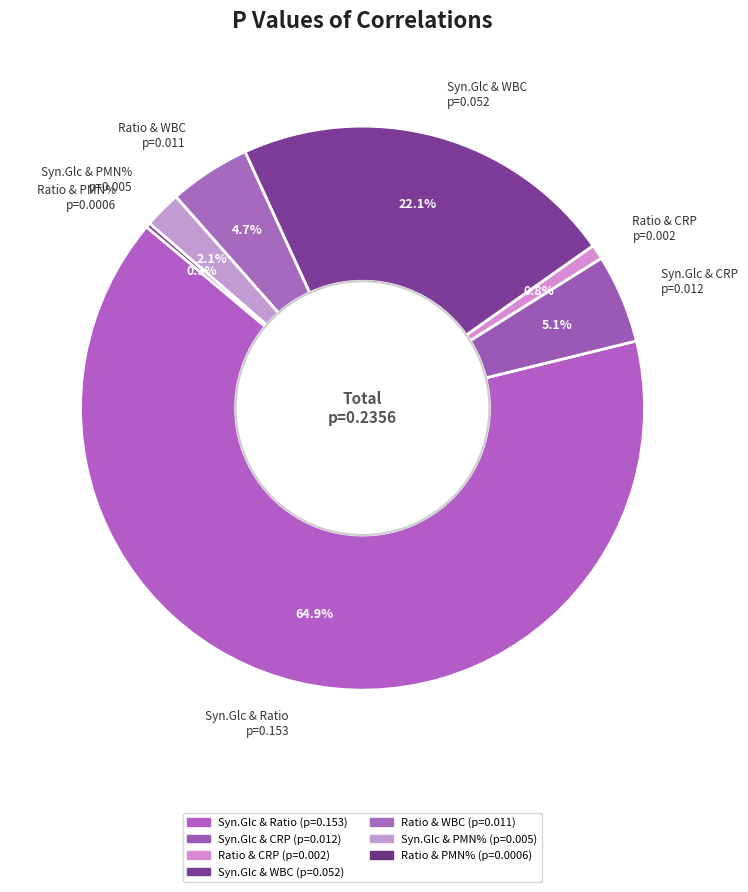

What percentage is NOT represented by Syn.Glc & WBC p=0.052?

77.9%